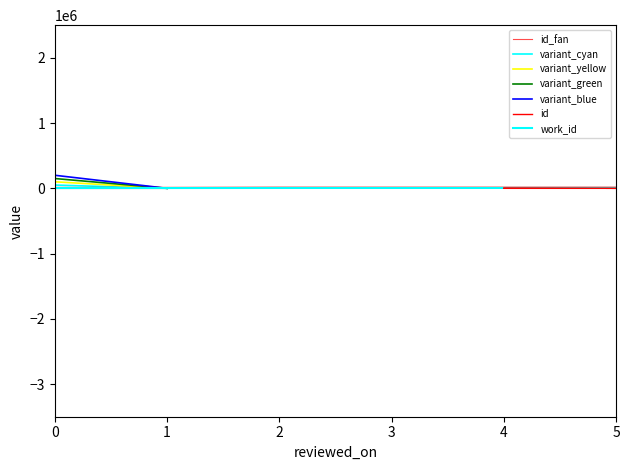

True or false: id and work_id intersect in this chart.

False